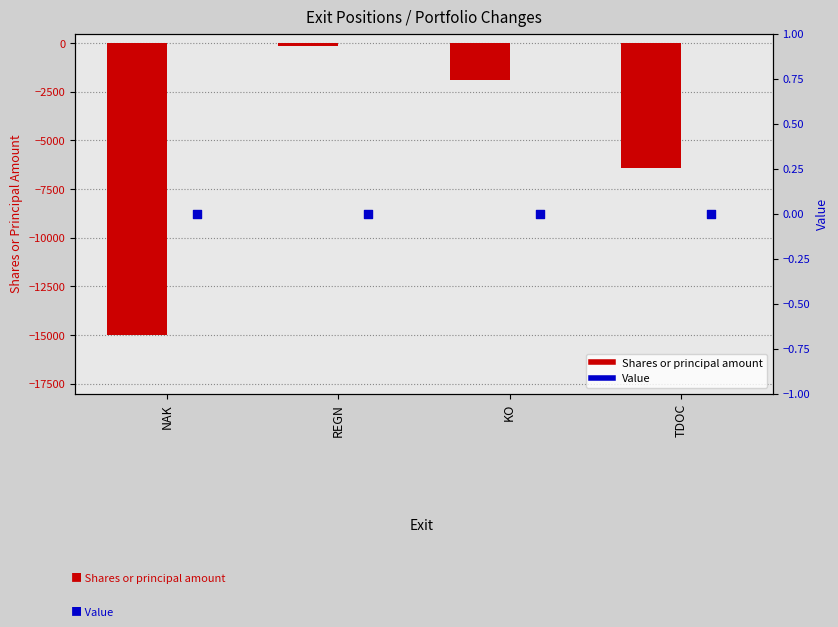

At which category is the sum across all series the highest?

REGN